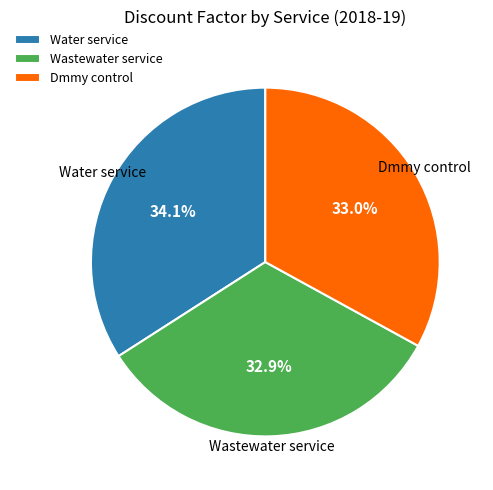

Which category has the biggest portion of the pie?

Water service